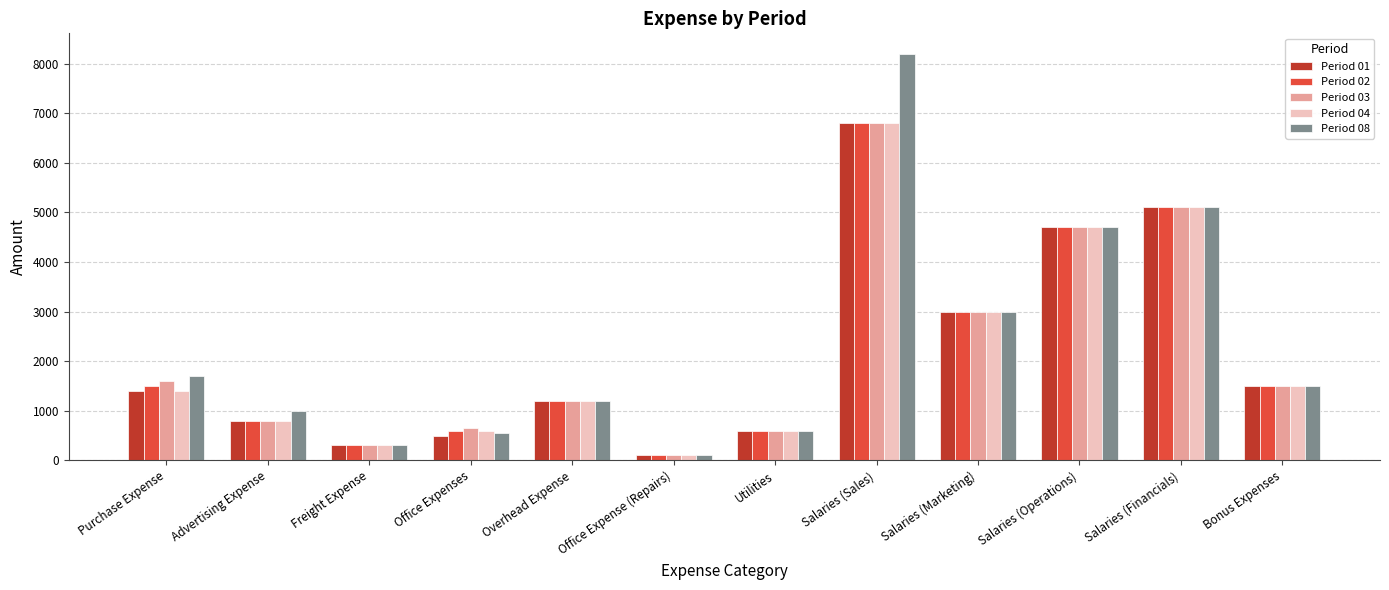

Count the number of data series in this chart.

5